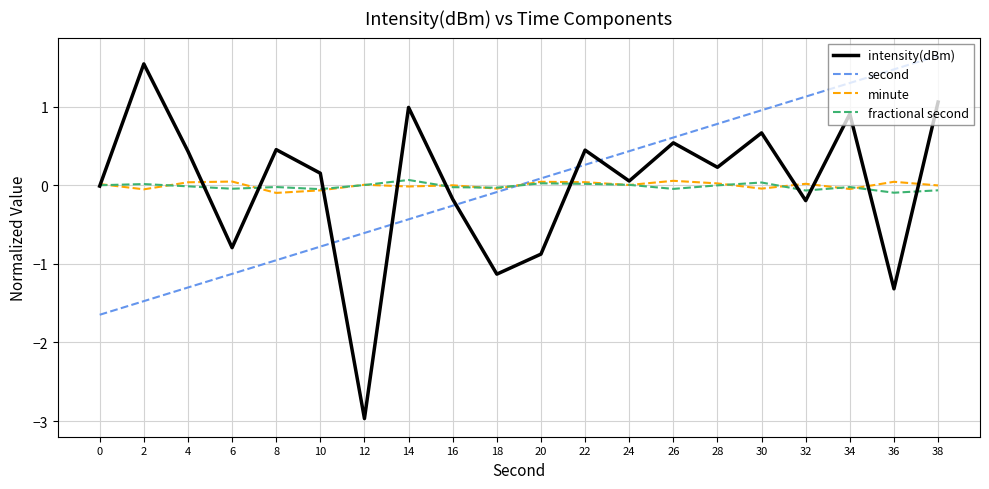

True or false: fractional second and intensity(dBm) intersect in this chart.

True